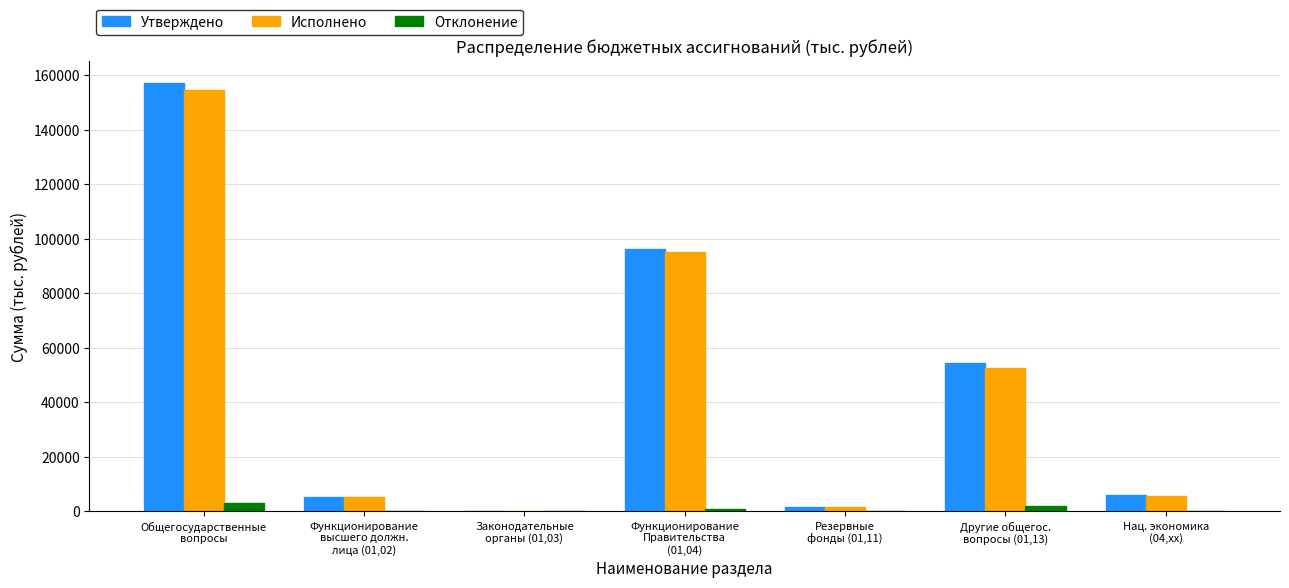

Are the bars grouped side by side (vs. stacked)?

Yes